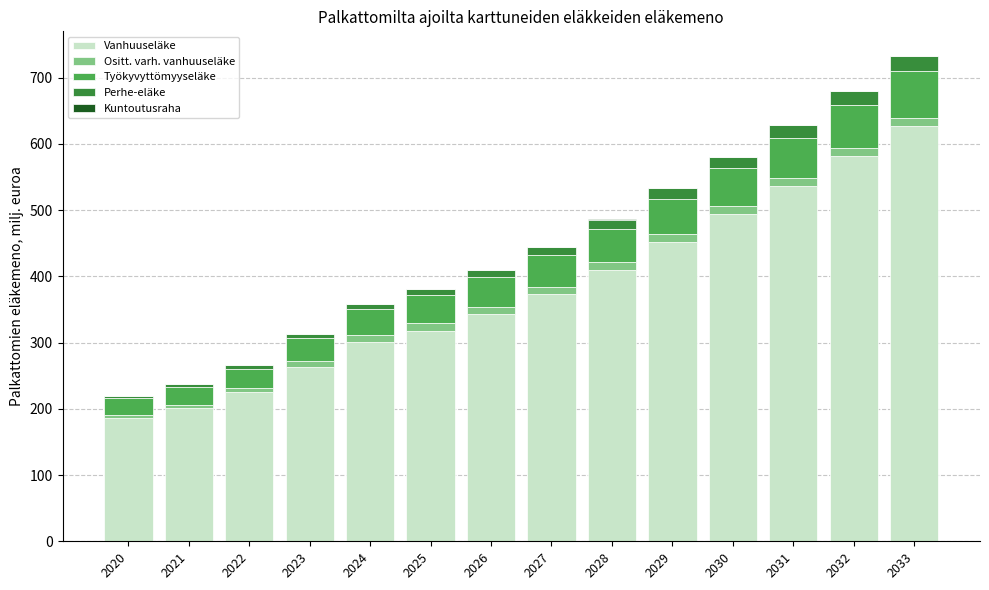

True or false: Vanhuuseläke has a value of 806.2 at 2029.

False